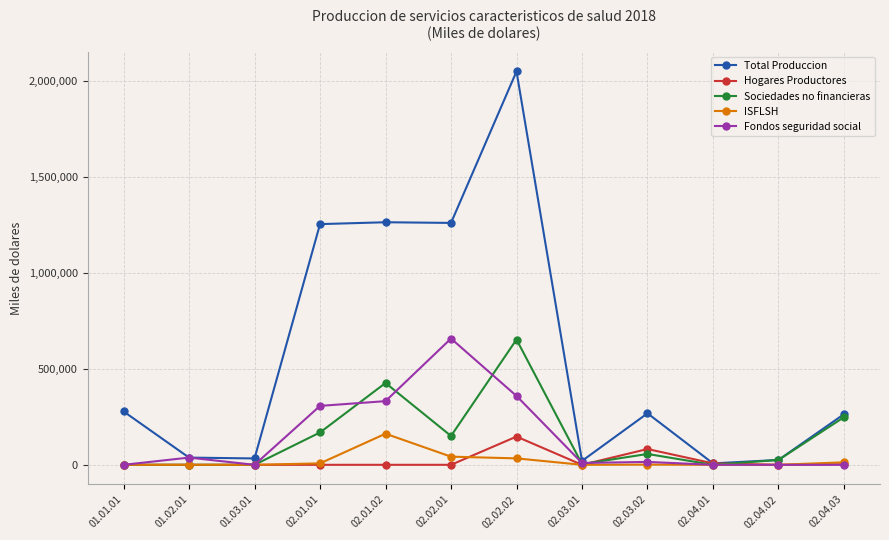

What is the maximum value shown in the chart?

2047443